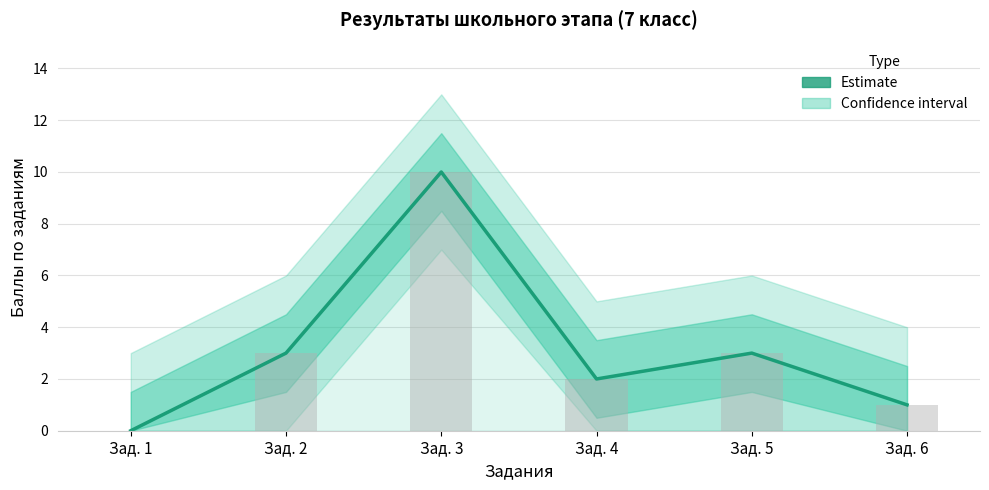

Is it true that the value at Зад. 6 is 1?

True